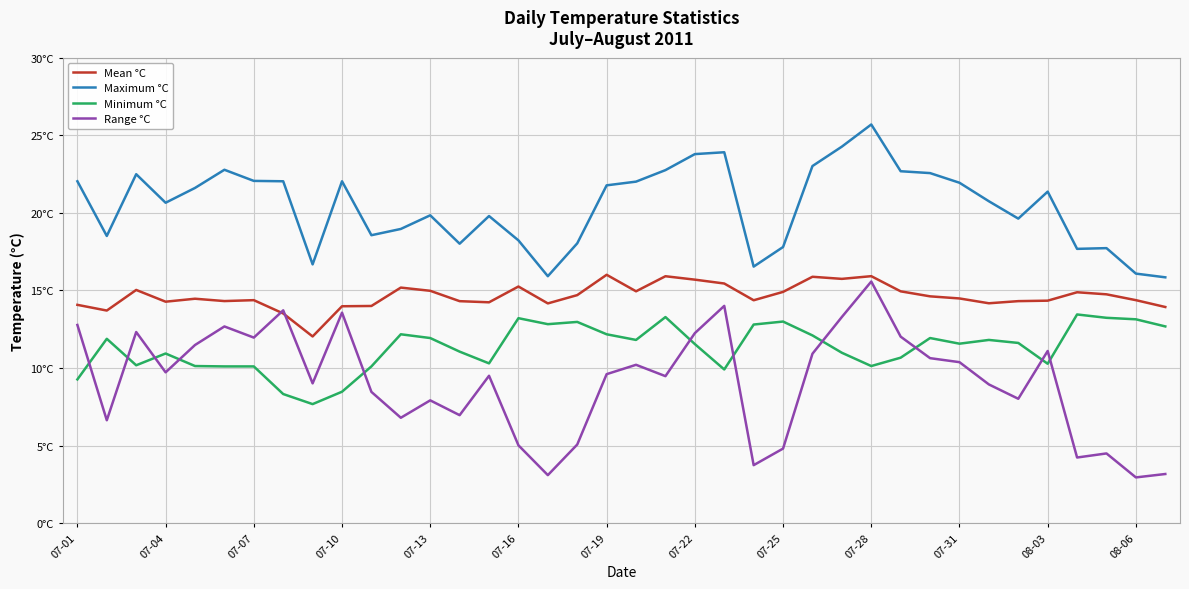

Which series has the largest total across all categories?

Maximum °C